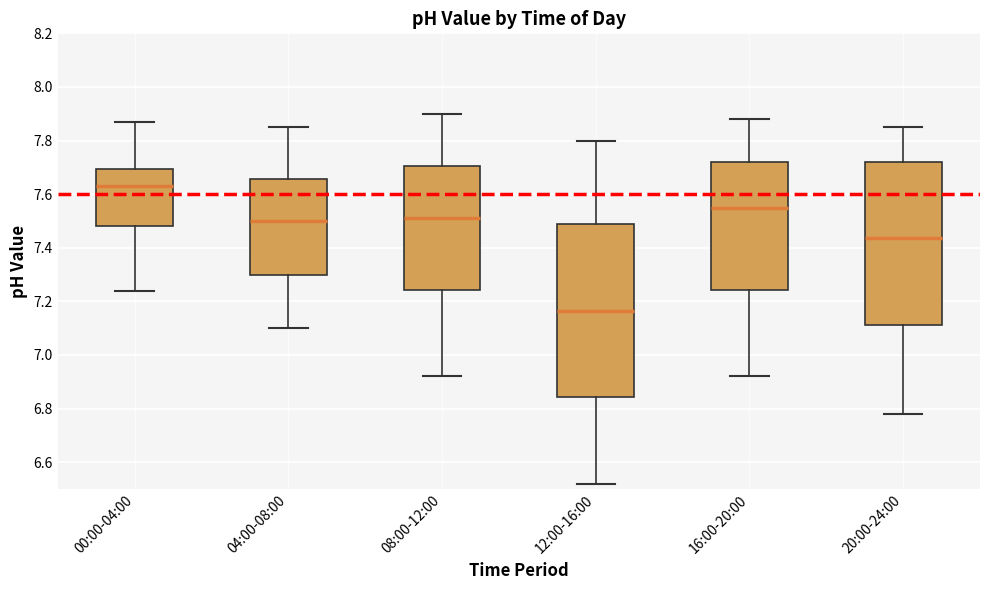

Which box's median line is the lowest?

12:00-16:00